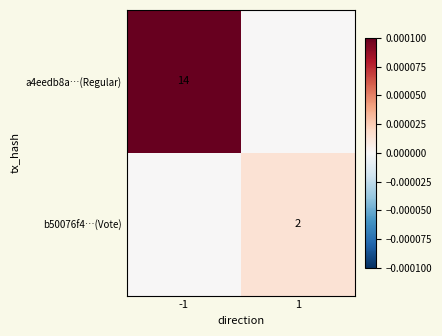

The value of b50076f4…(Vote) at 1 is 1. True or false?

False